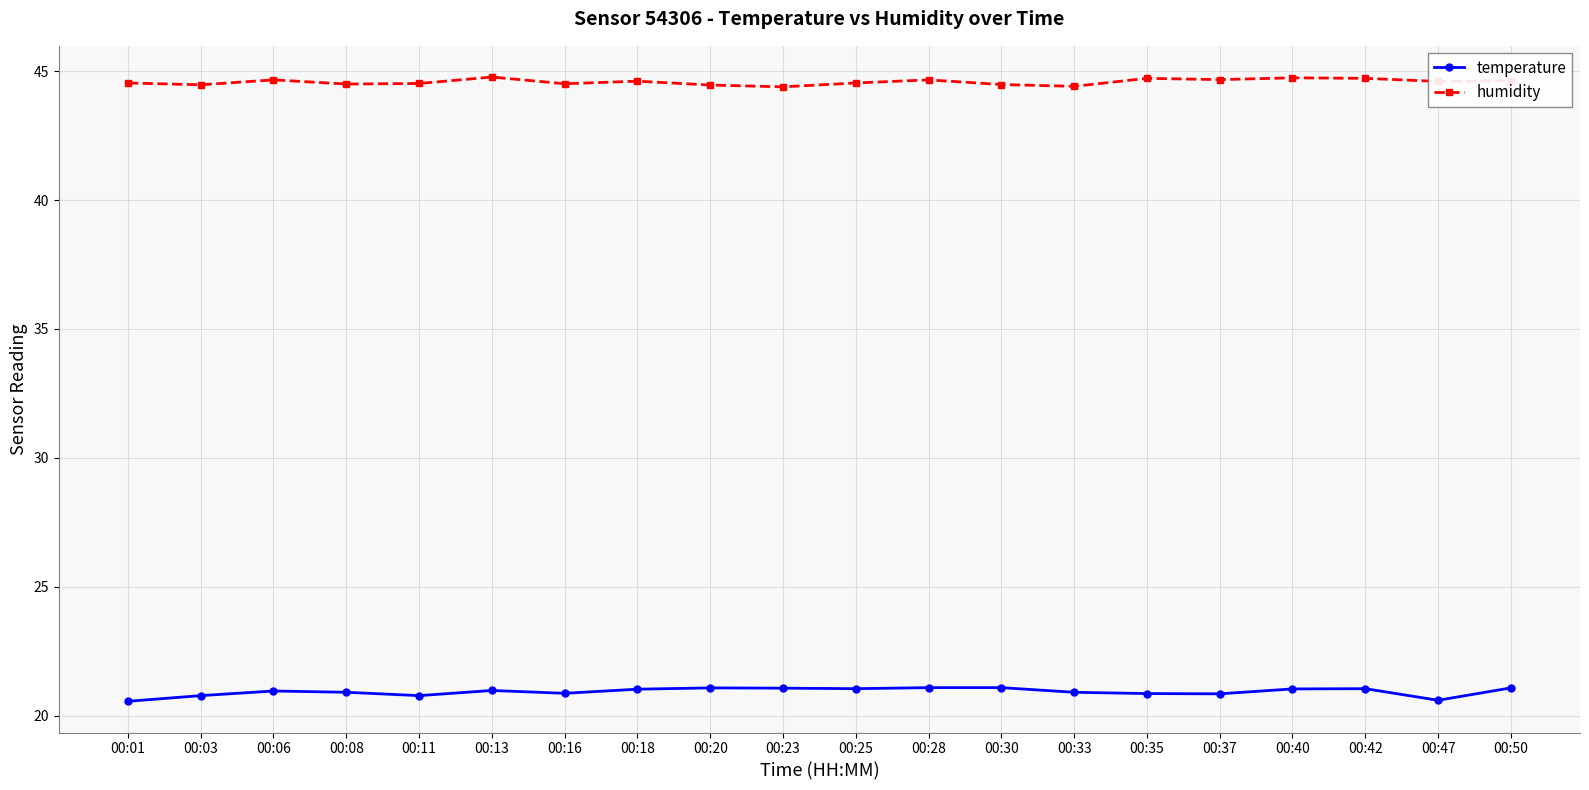

What is the difference between the second highest and second lowest values in the humidity series?

0.3